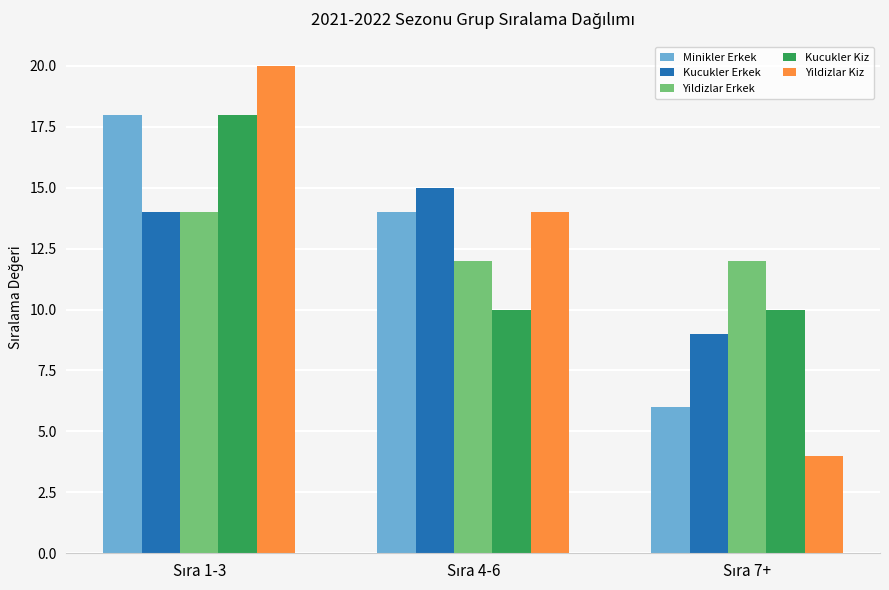

What is the minimum value shown in the chart?

4